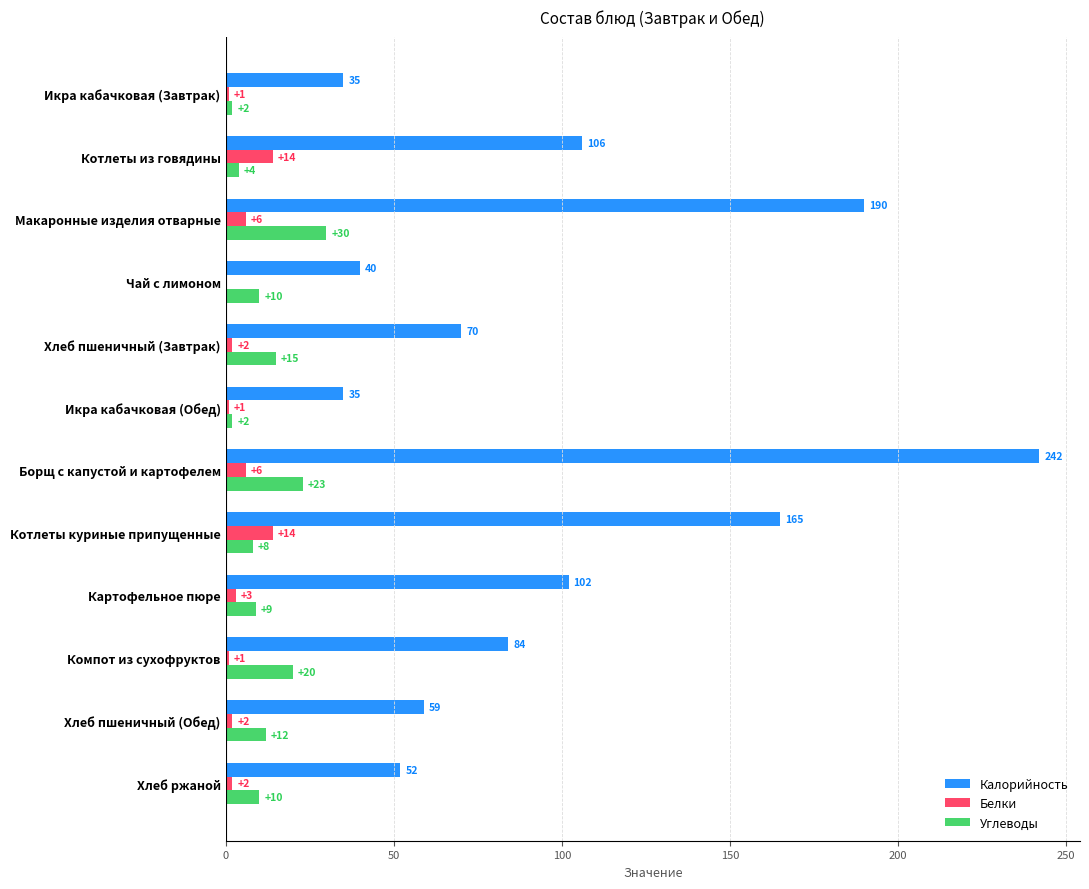

Between Котлеты куриные припущенные and Хлеб пшеничный (Обед), which series saw the biggest shift?

Калорийность